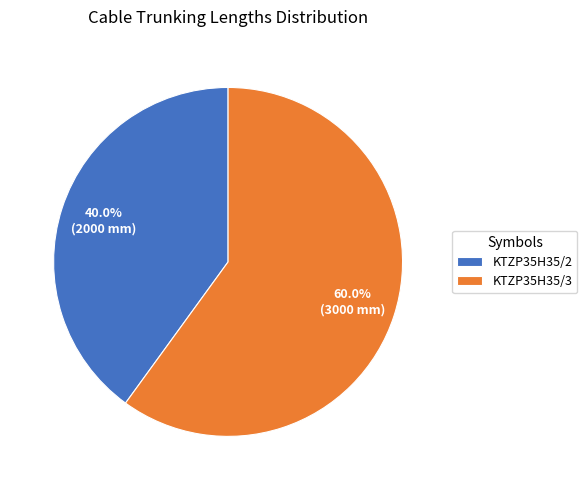

Between KTZP35H35/2 and KTZP35H35/3, which is larger?

KTZP35H35/3